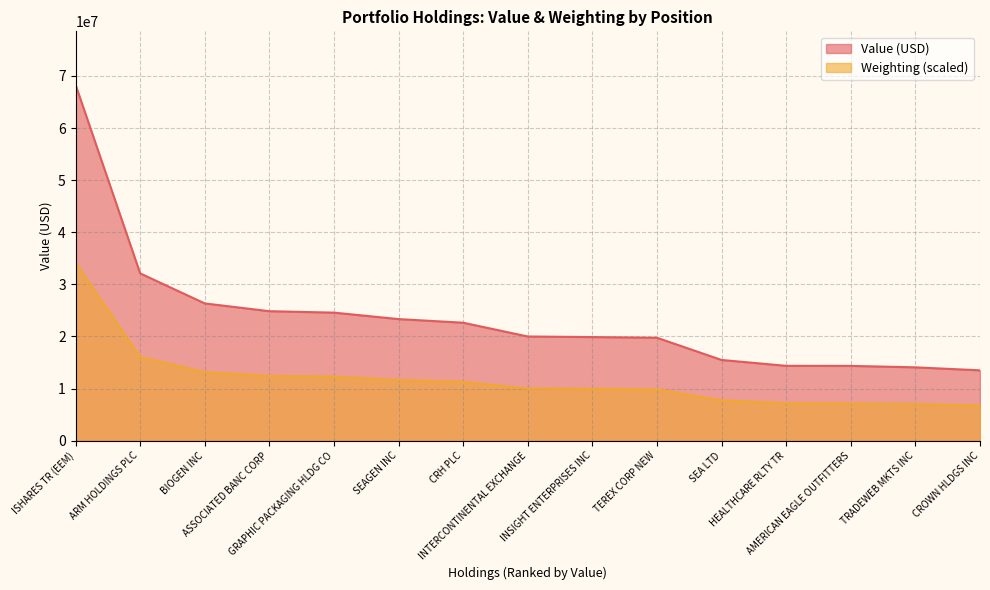

True or false: Weighting and Value cross at least once.

False